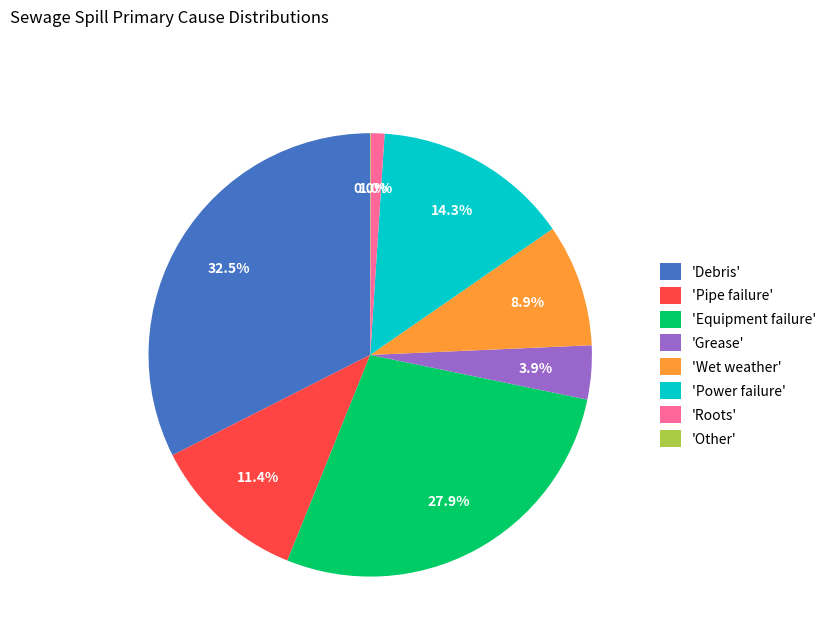

Which has a higher value, 'Grease' or 'Power failure'?

'Power failure'